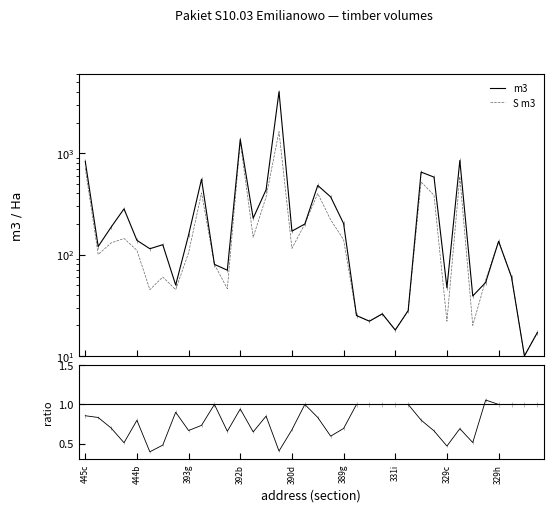

Which has a higher value, 19 or 389g?

19